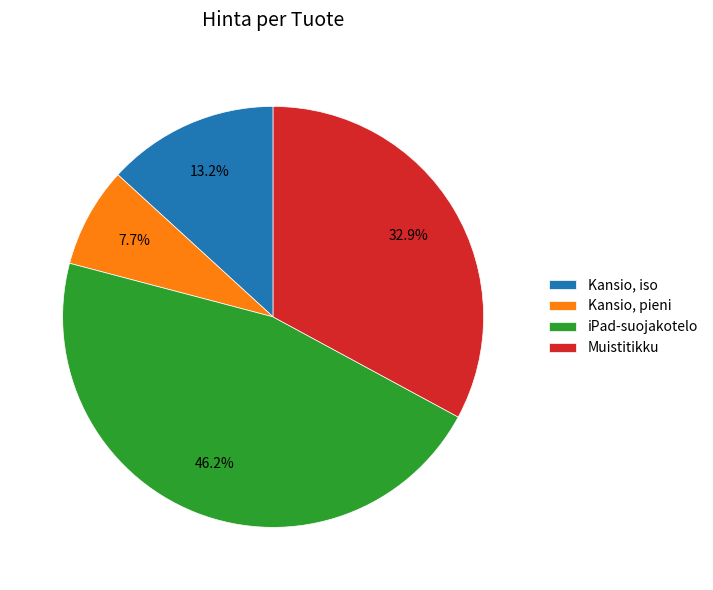

To the nearest percent, what is the combined percentage of Muistitikku and iPad-suojakotelo?

79%